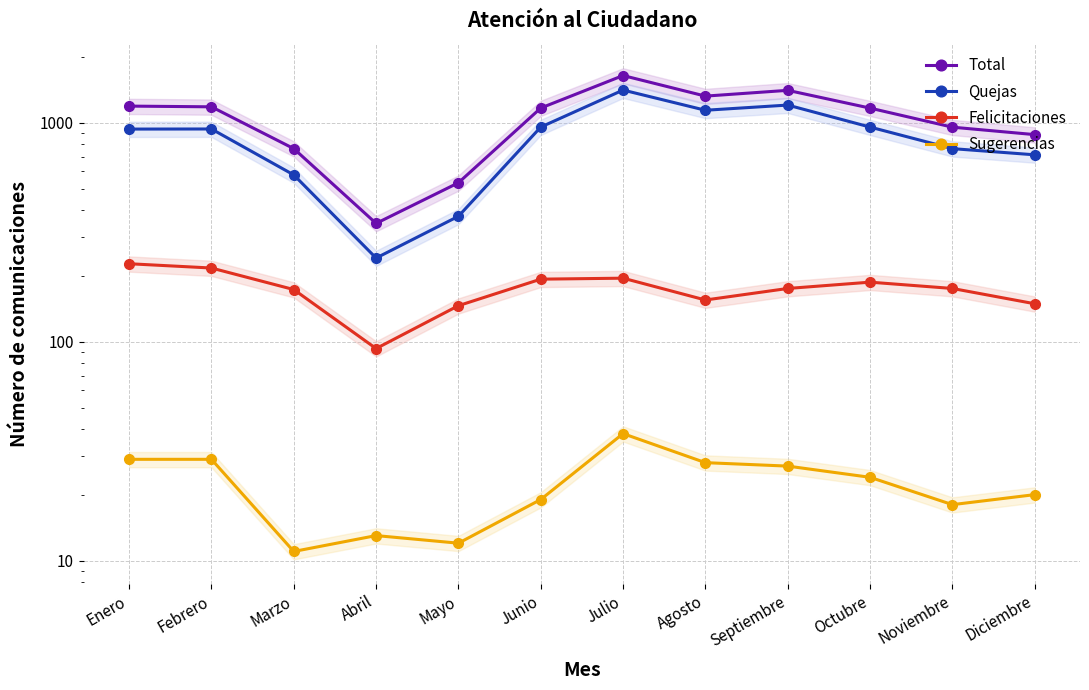

What are all the series names shown in the legend?

Total, Quejas, Felicitaciones, Sugerencias